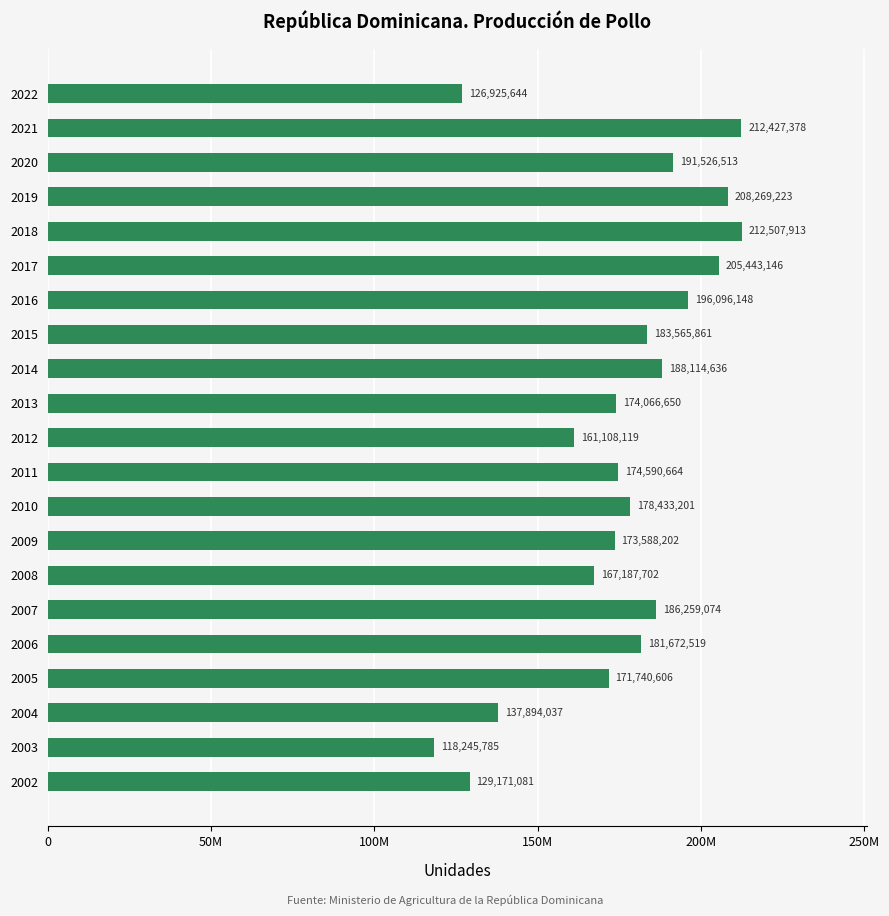

Does the chart contain any negative values?

No